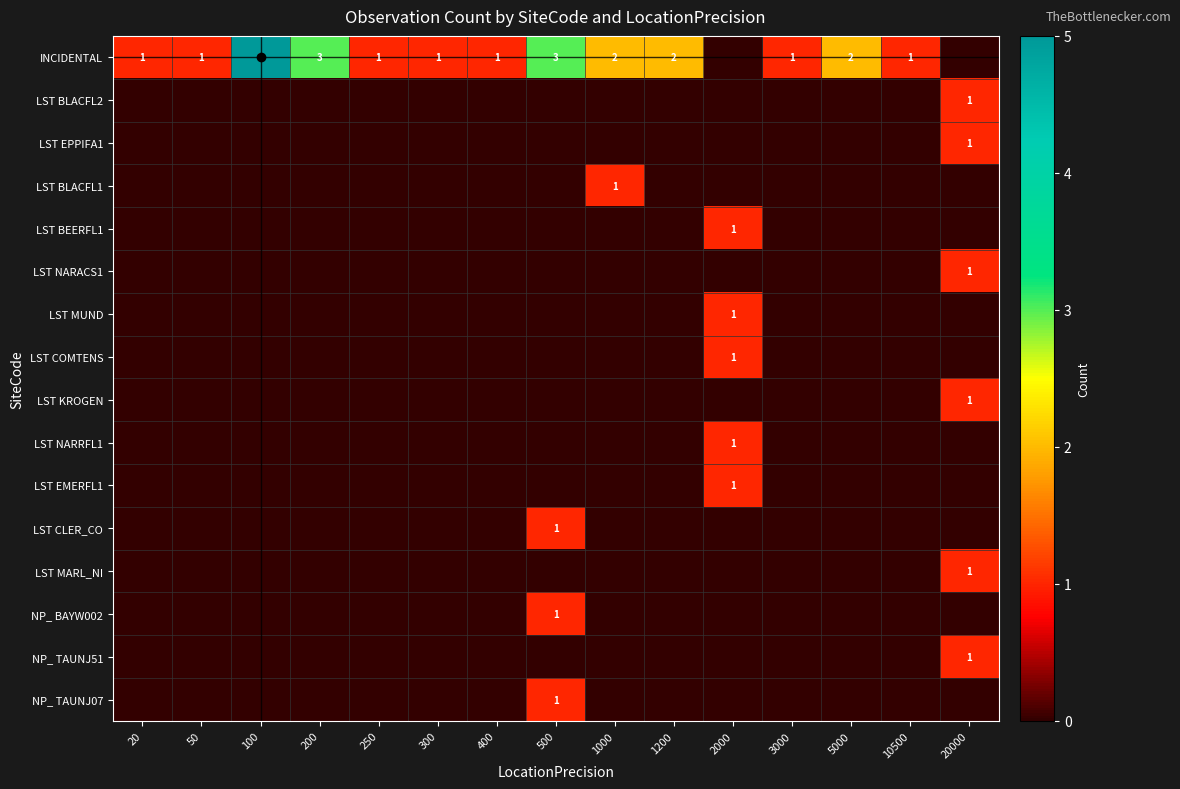

Which series has the largest total across all categories?

INCIDENTAL